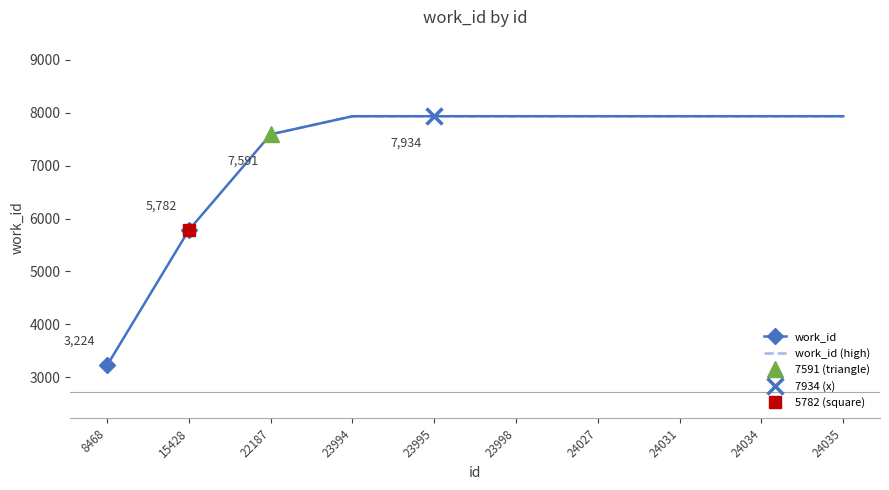

What is the difference between the values at 23998 and 8468?

4710